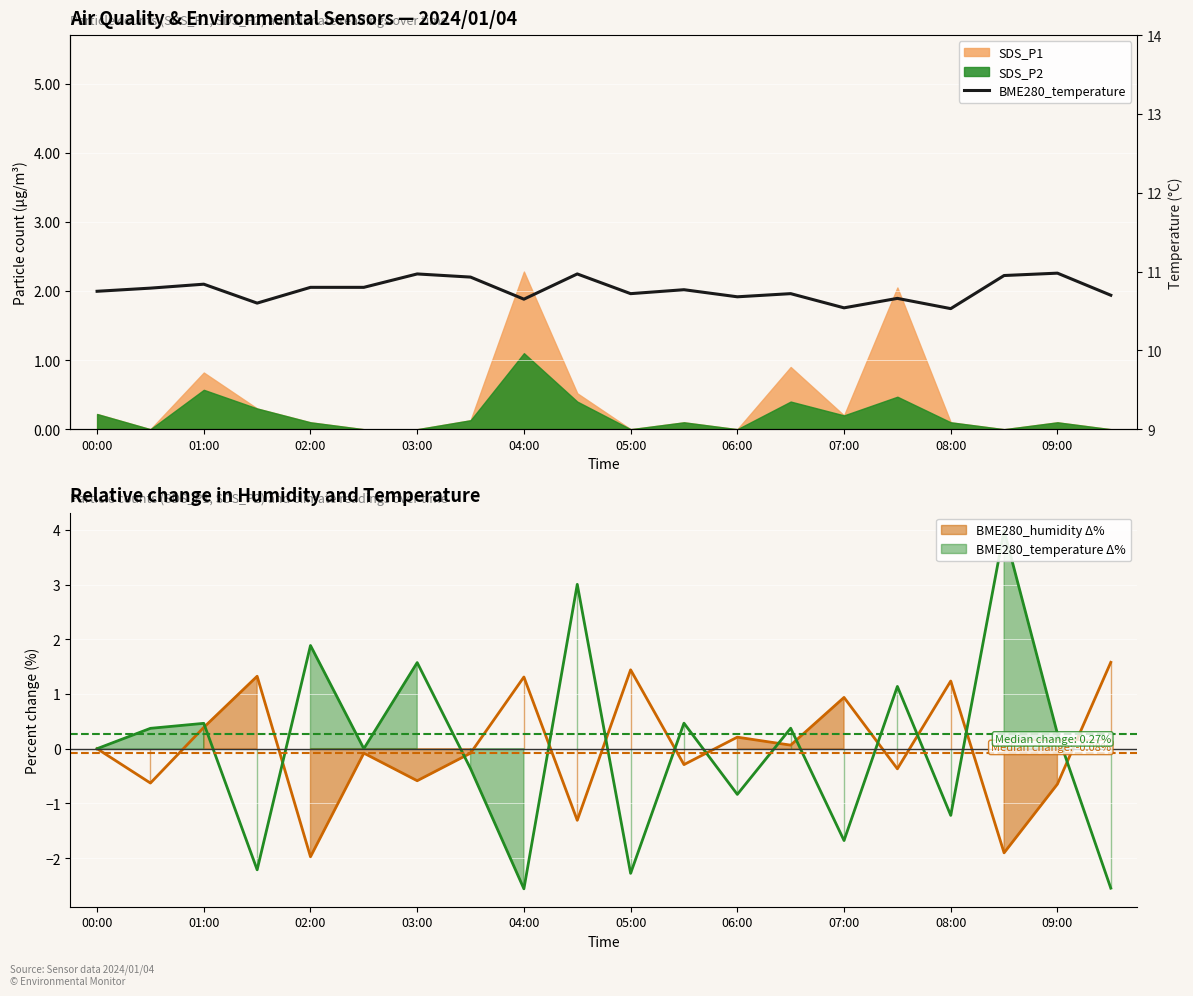

Approximately how many times larger is the value at 00:00 compared to 13?

1.0